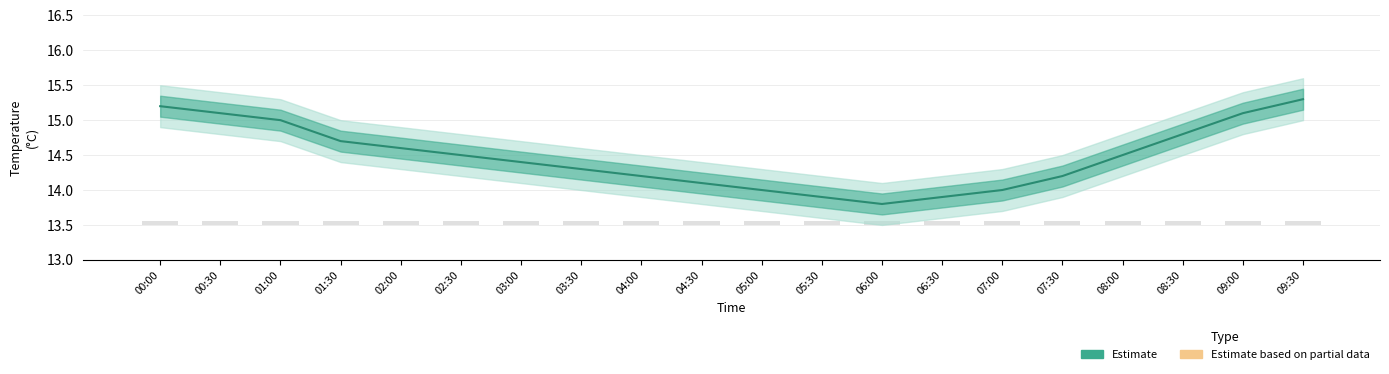

What position from the right is 07:00?

6